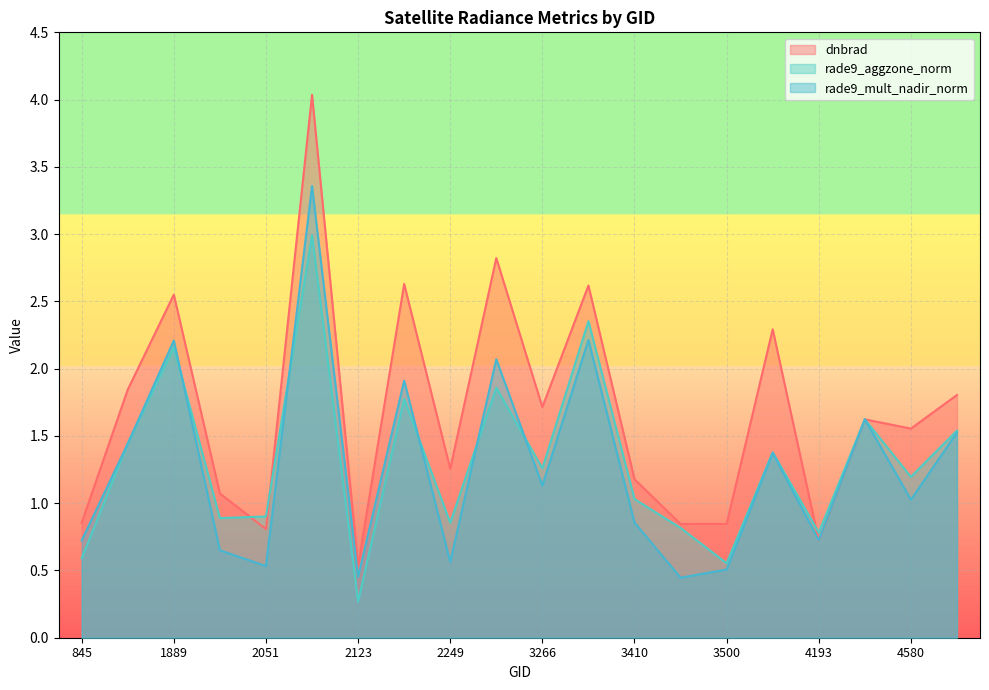

At which category is the sum across all series the highest?

2087